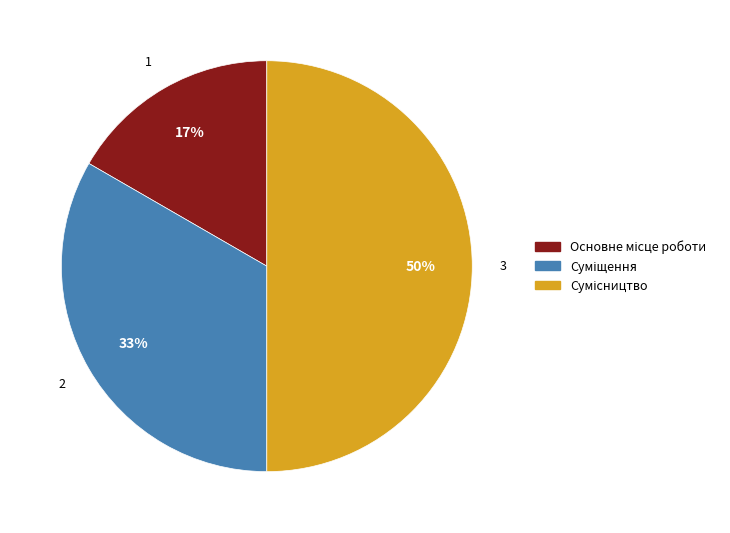

To the nearest percent, what is the average slice percentage?

33%